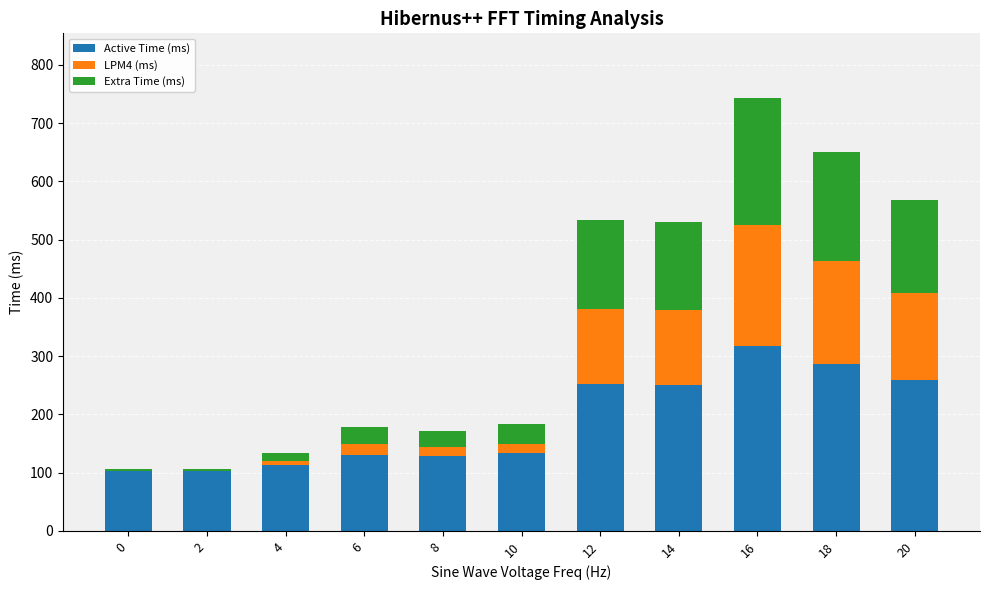

At which category is the sum across all series the highest?

16